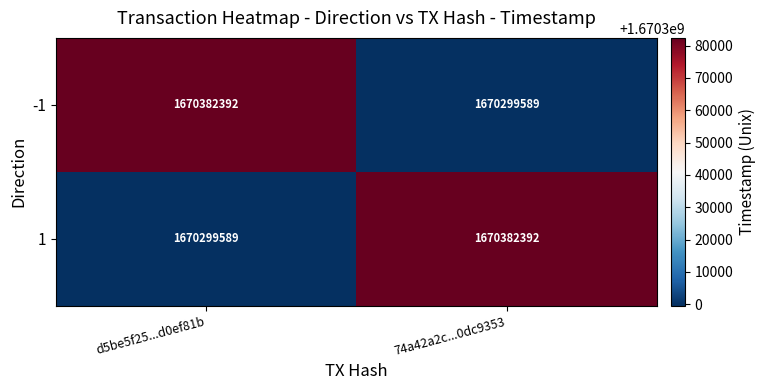

What is the difference between the 1 values at d5be5f25...d0ef81b and 74a42a2c...0dc9353?

82803